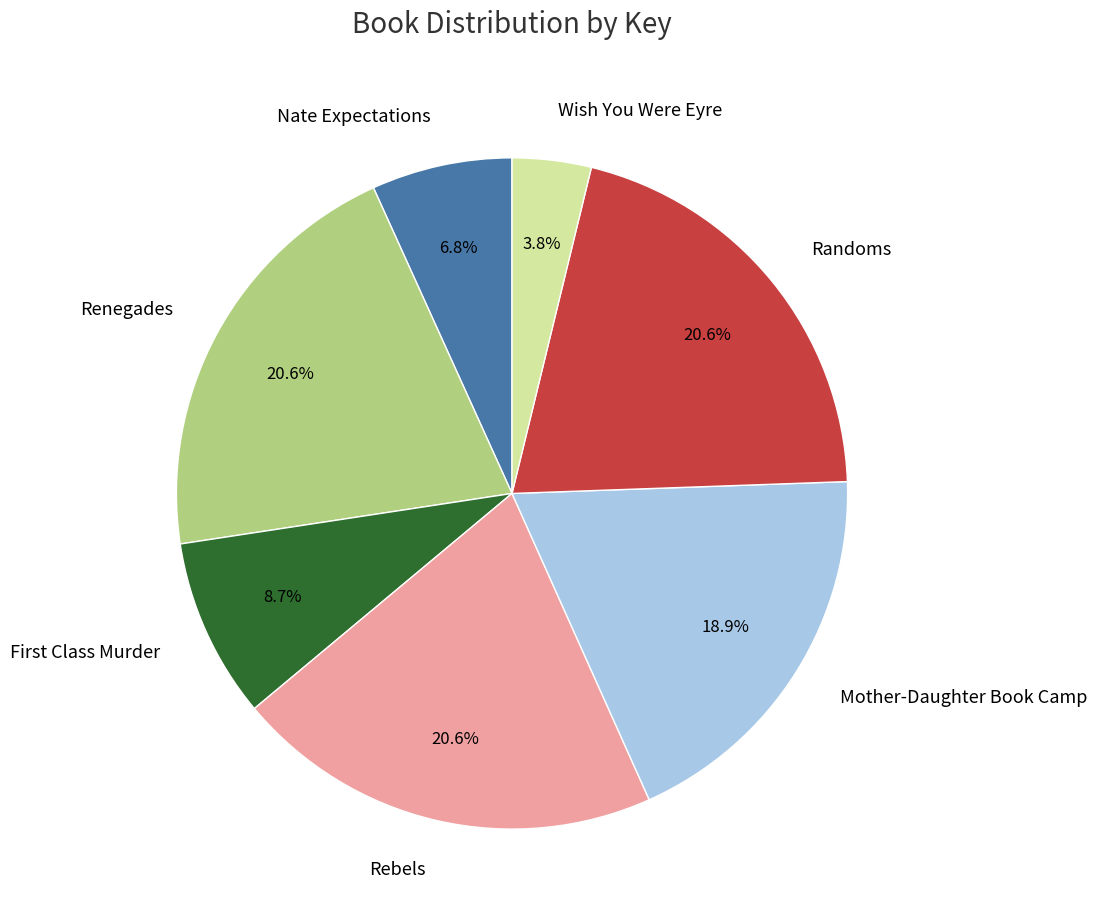

Which slice is the smallest?

Wish You Were Eyre